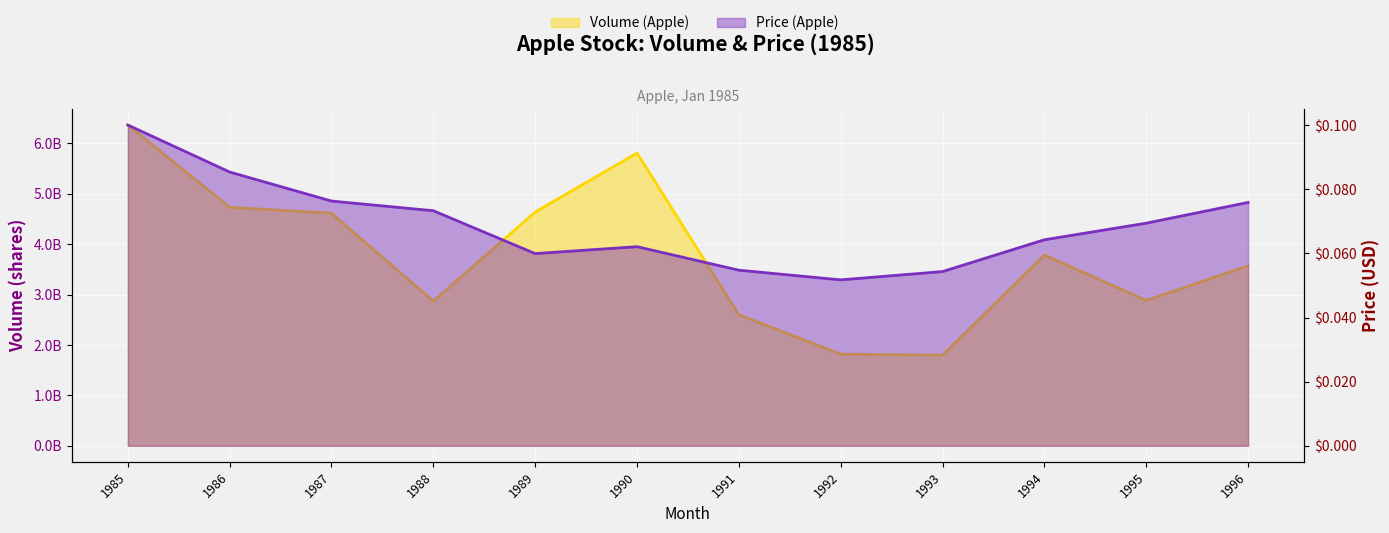

True or false: Price (Apple) and Volume (Apple) intersect in this chart.

False